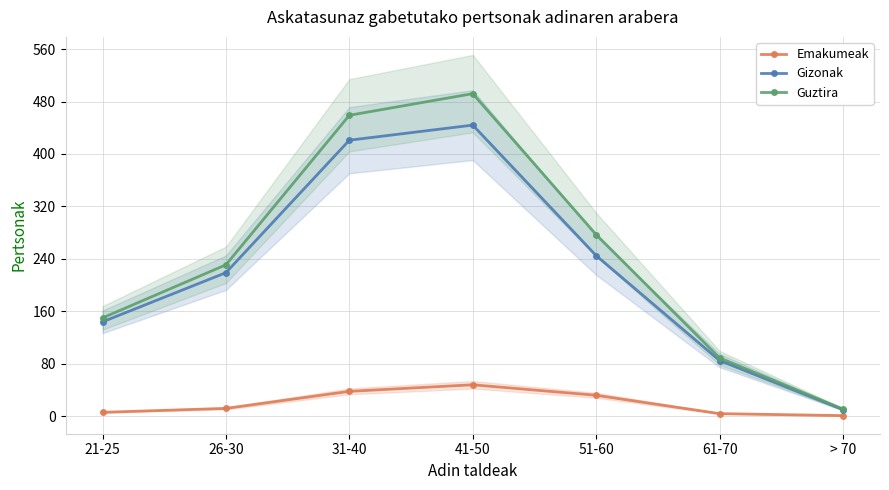

What is the average value of the Gizonak series?

224